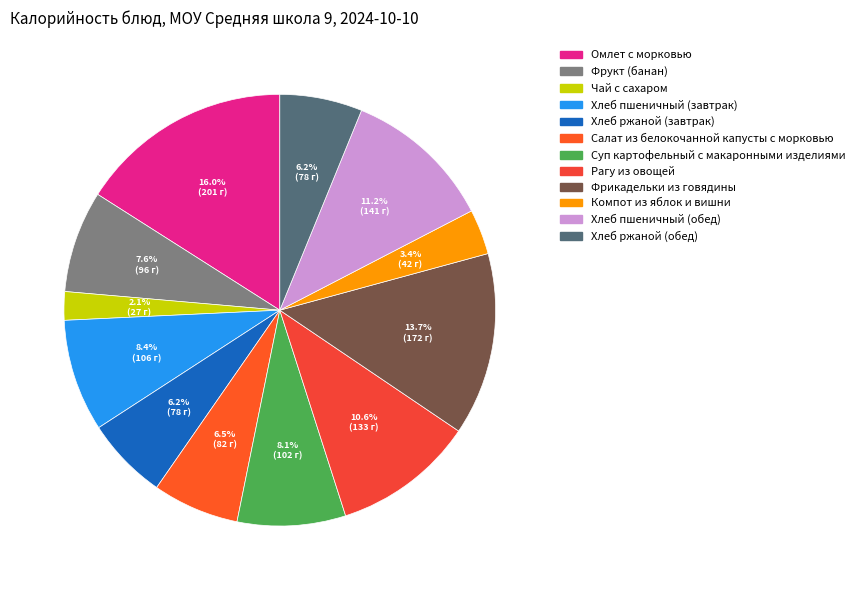

To the nearest percent, what is the difference between the Салат из белокочанной капусты с морковью and Чай с сахаром slice percentages?

4%